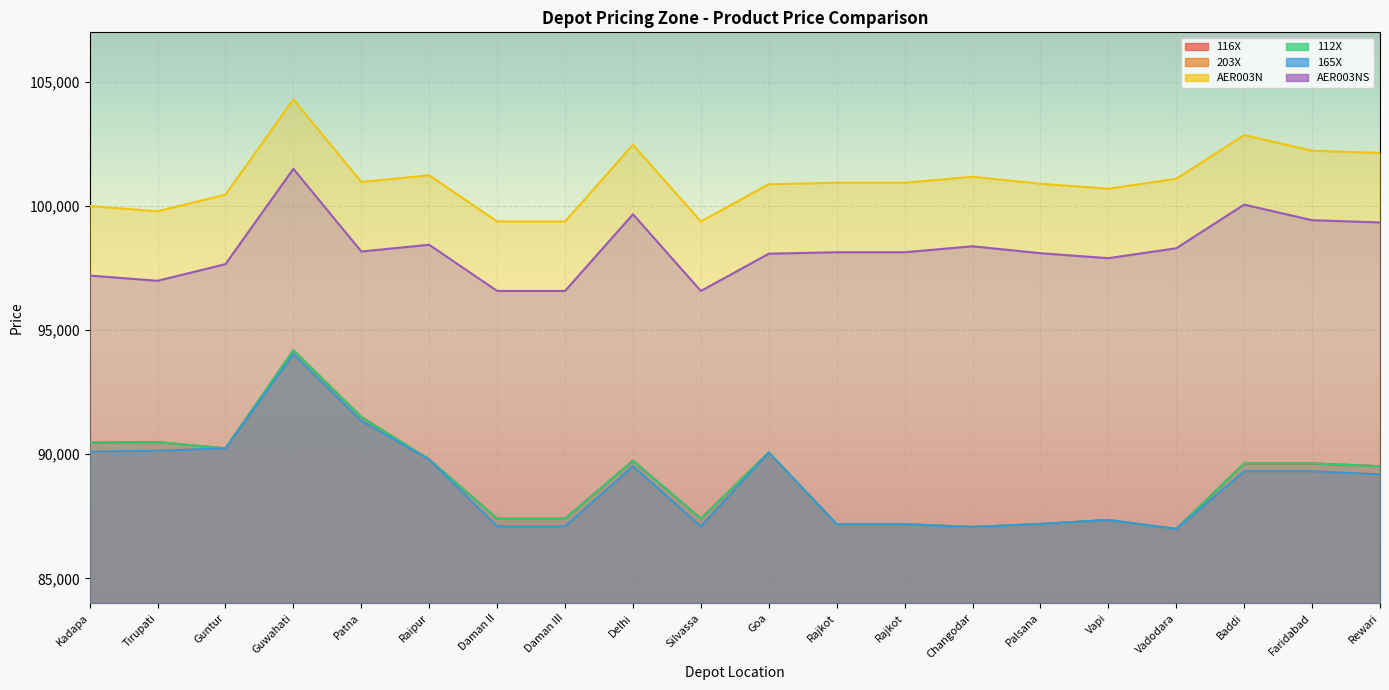

Reading left to right, what are all the values shown in this chart?

116X: 90470	90490	90240	94190	91500	89790	87410	87410	89740	87410	90070	87180	87180	87070	87190	87350	86990	89630	89630	89520
203X: 90100	90140	90240	94030	91340	89790	87090	87090	89520	87090	90070	87180	87180	87070	87190	87350	86990	89310	89310	89190
AER003N: 100000	99790	100460	104300	100970	101240	99380	99380	102470	99380	100880	100940	100940	101180	100900	100700	101100	102860	102230	102140
112X: 90470	90490	90240	94190	91500	89790	87410	87410	89740	87410	90070	87180	87180	87070	87190	87350	86990	89630	89630	89520
165X: 90100	90140	90240	94030	91340	89790	87090	87090	89520	87090	90070	87180	87180	87070	87190	87350	86990	89310	89310	89190
AER003NS: 97200	96990	97660	101500	98170	98440	96580	96580	99670	96580	98080	98140	98140	98380	98100	97900	98300	100060	99430	99340